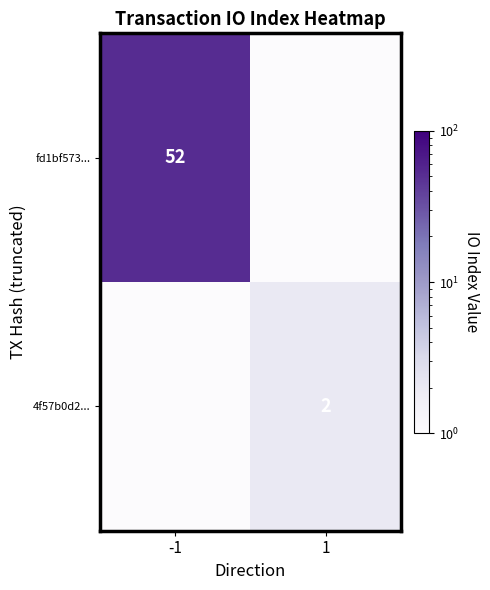

How many distinct data groups are displayed?

2